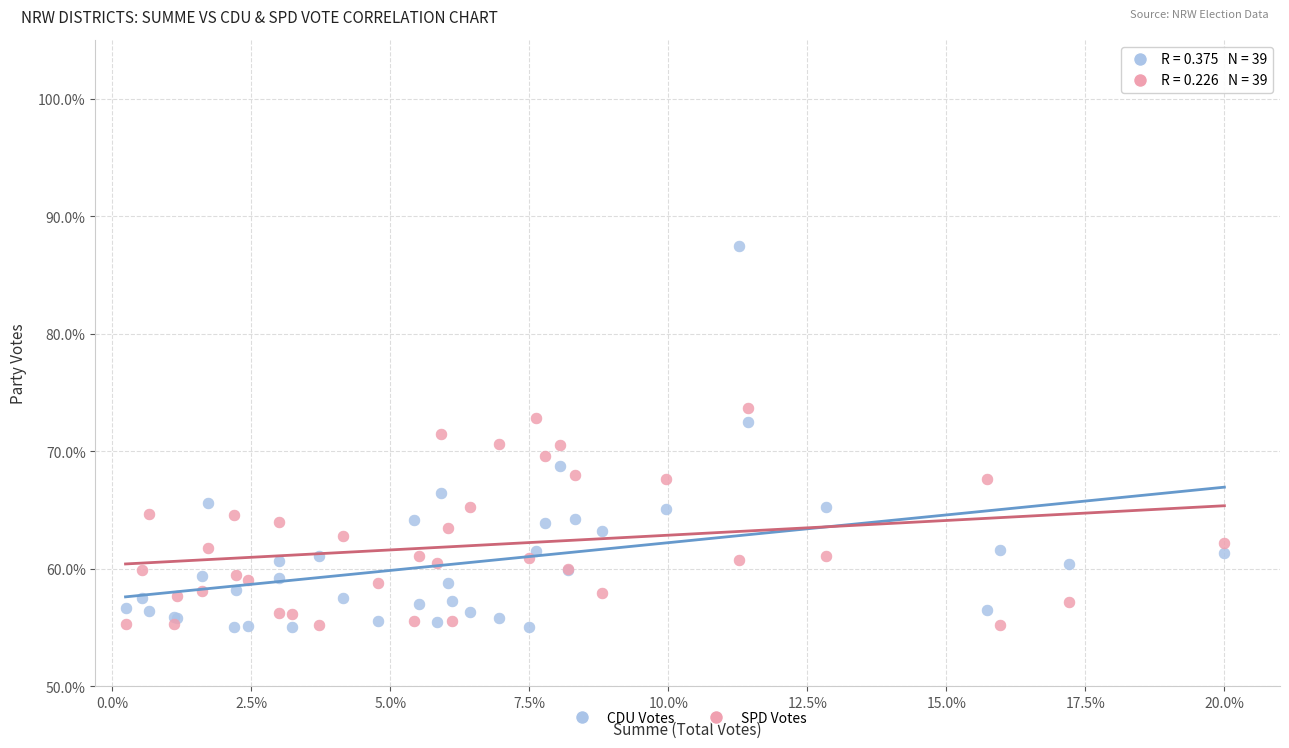

Which series has the largest Y range (max minus min)?

CDU Votes